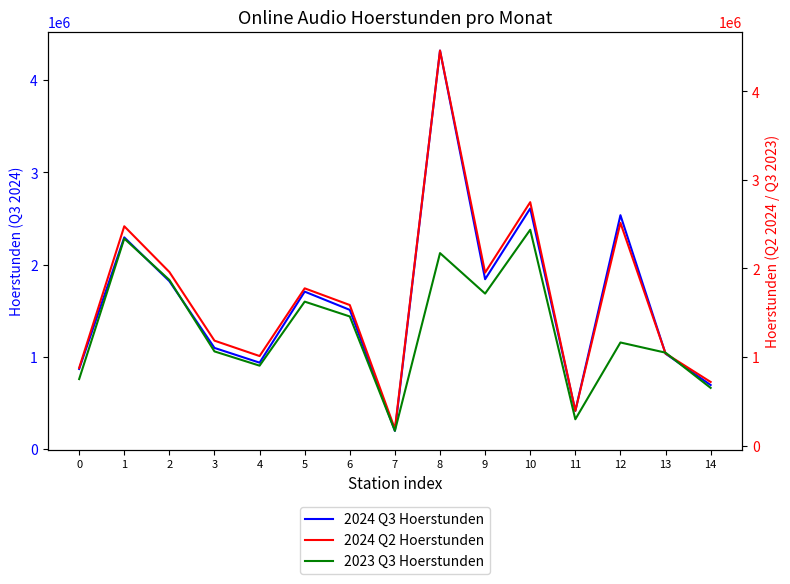

List the series in order of their overall mean, lowest first.

2023 Q3 Hoerstunden, 2024 Q3 Hoerstunden, 2024 Q2 Hoerstunden